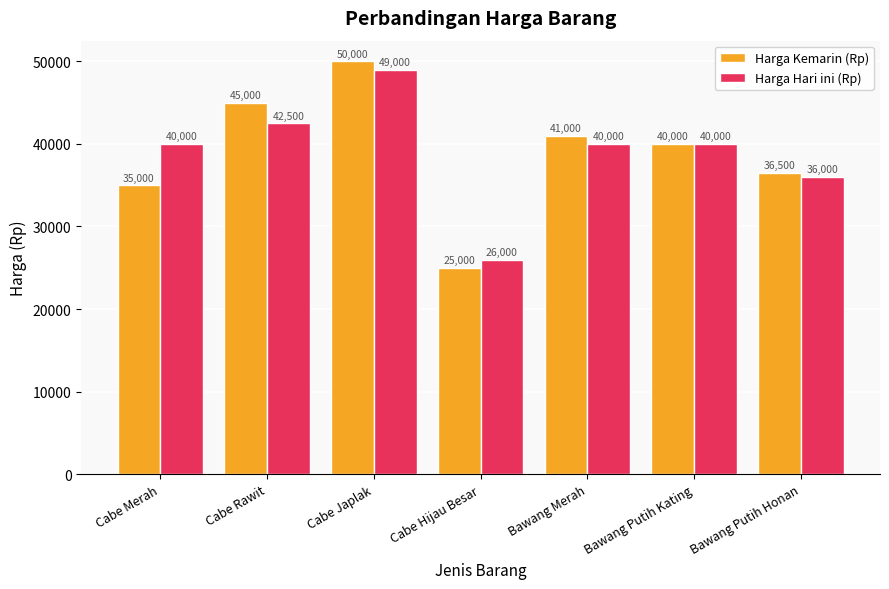

Does the chart contain stacked bars?

No